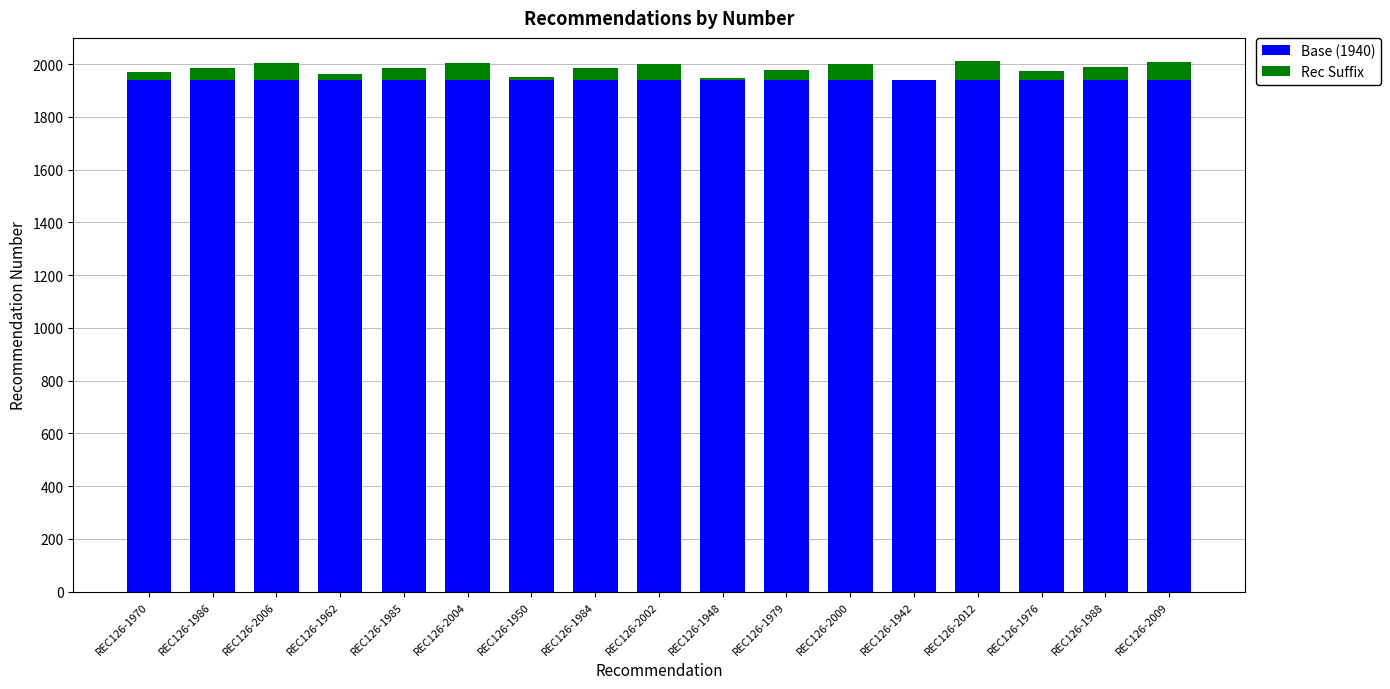

What is the total value across all series at REC126-2004?

2004